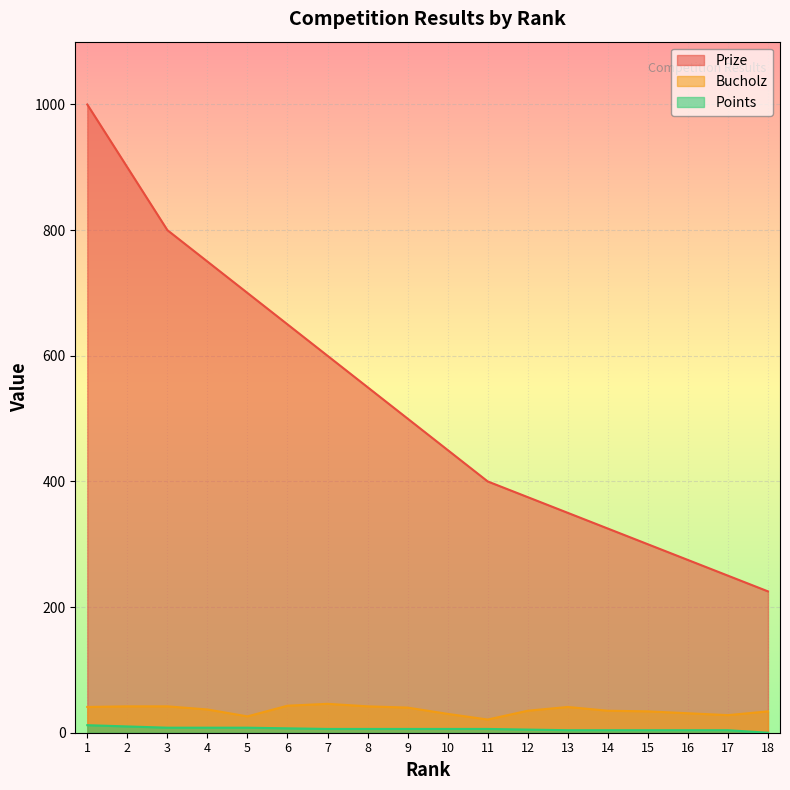

Read the Points value at 8, to the nearest 10.

10